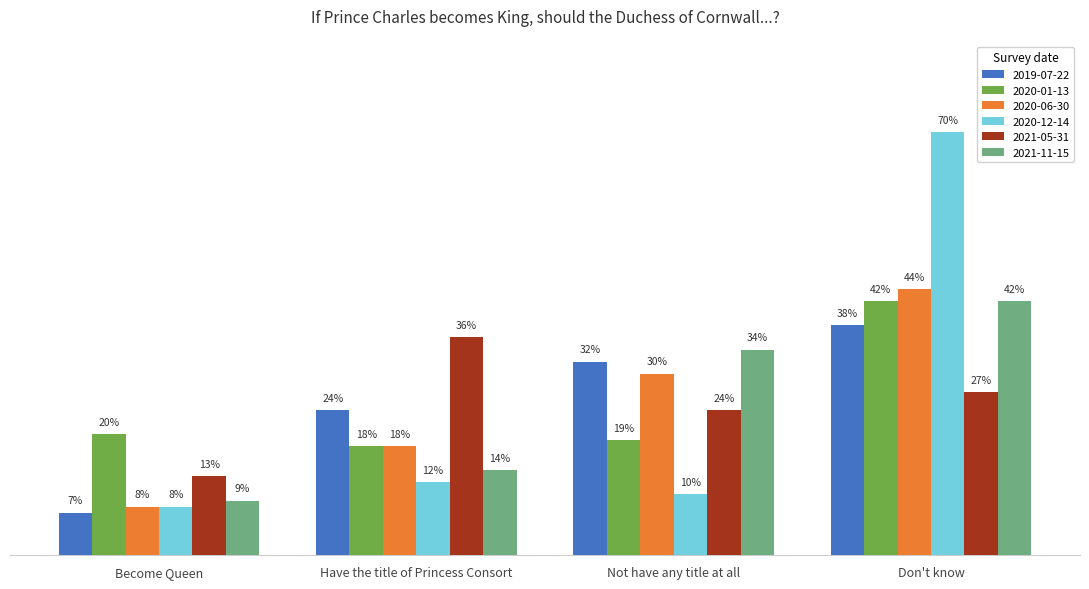

At which label does 2021-05-31 reach its peak?

Have the title of Princess Consort